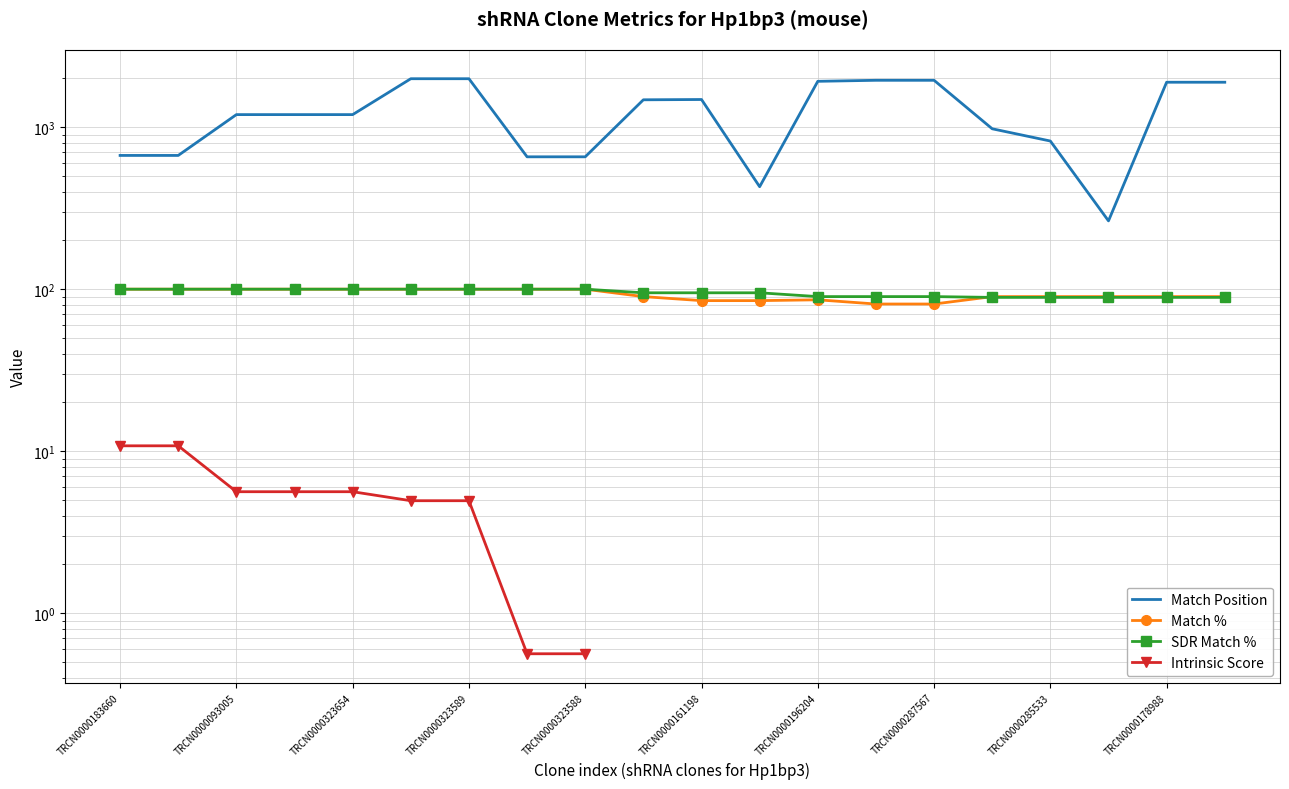

Is the value of Match Position at TRCN0000183660 greater than the value of SDR Match % at TRCN0000285533?

Yes